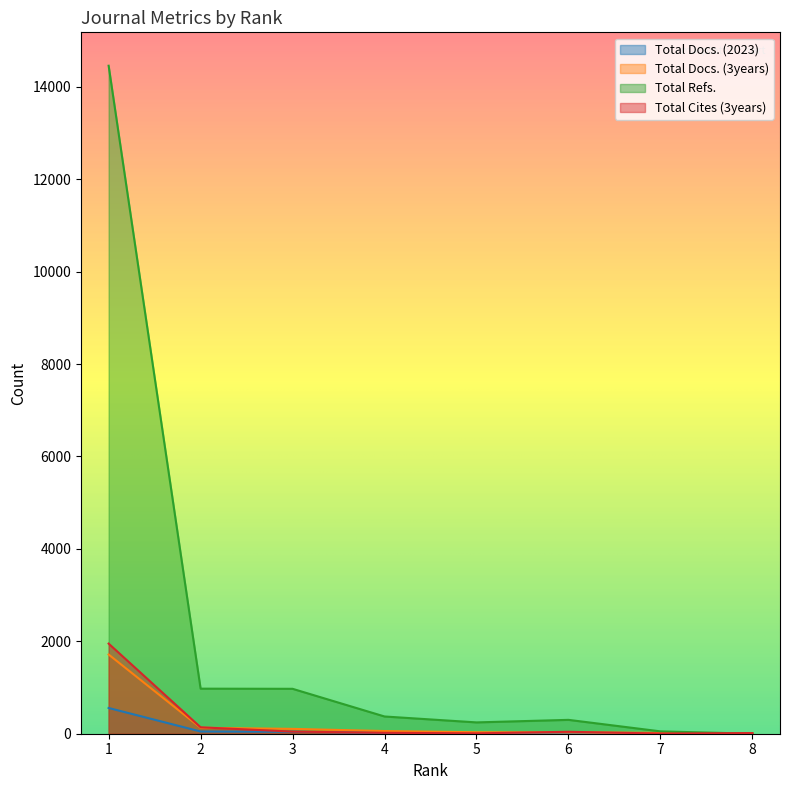

What is the value of the Total Docs. (2023) point at the 5th from the left?

7